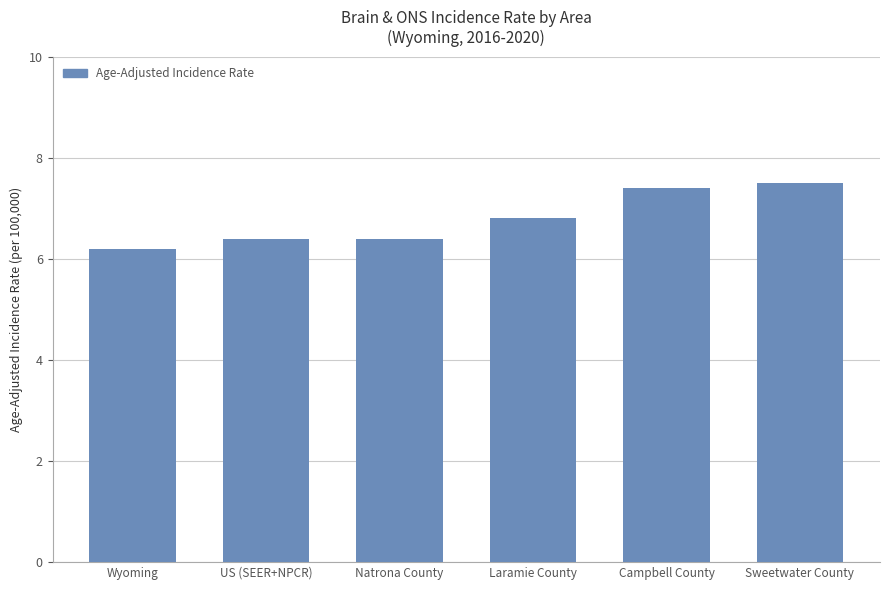

What is the ratio of the value at Sweetwater County to the value at US (SEER+NPCR)?

1.2